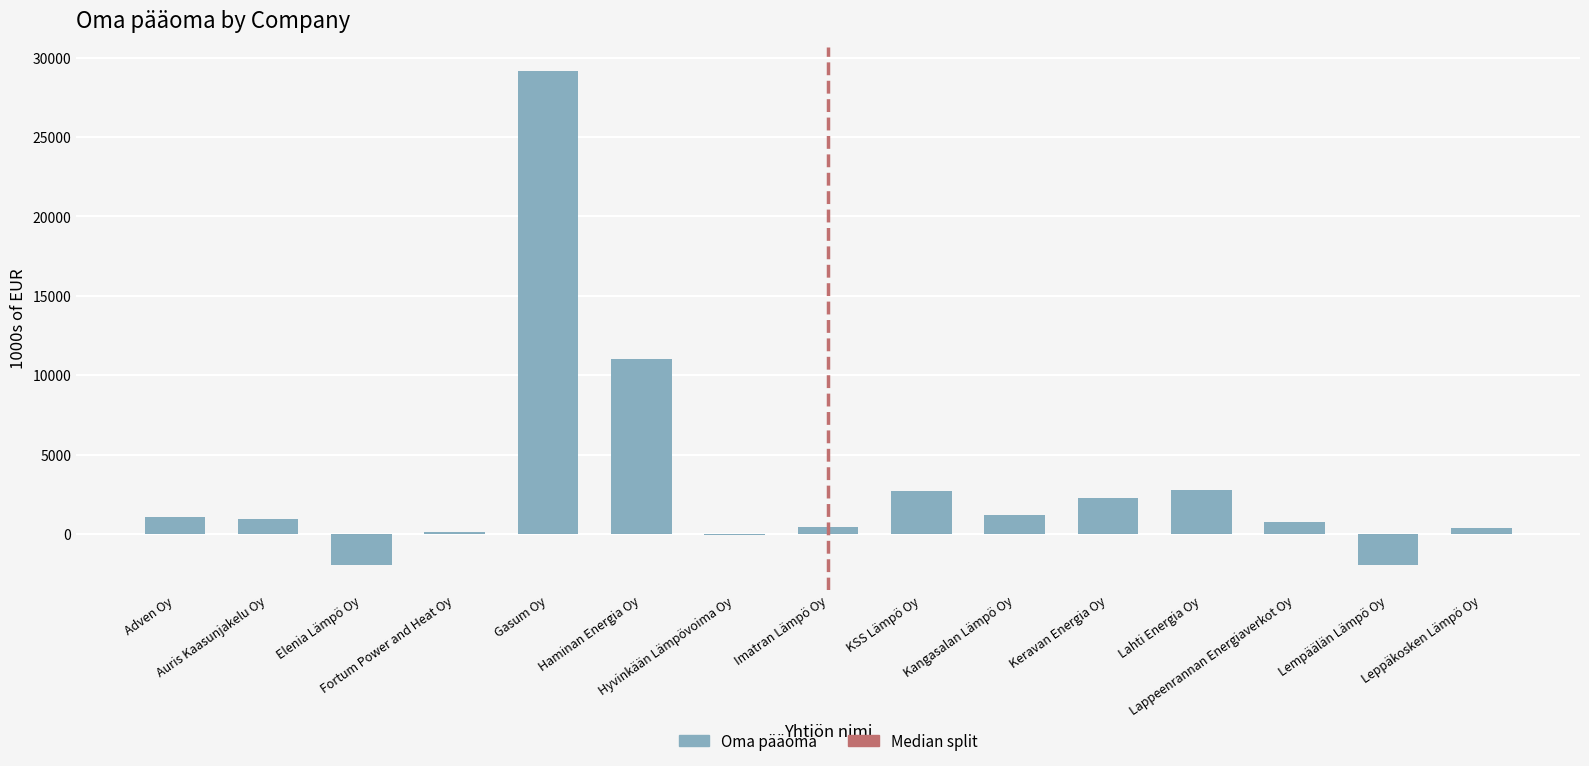

What is the greatest value displayed?

29127.5